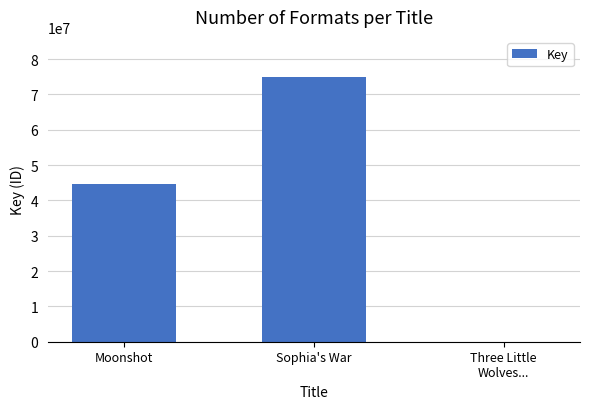

Reading right to left, what are all the values shown in this chart?

6898	75018440	44695299